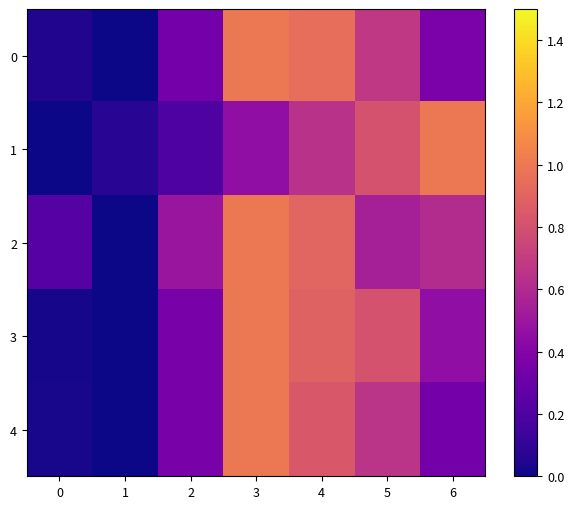

At 2, list the series in order from largest to smallest.

2, 4, 3, 0, 1